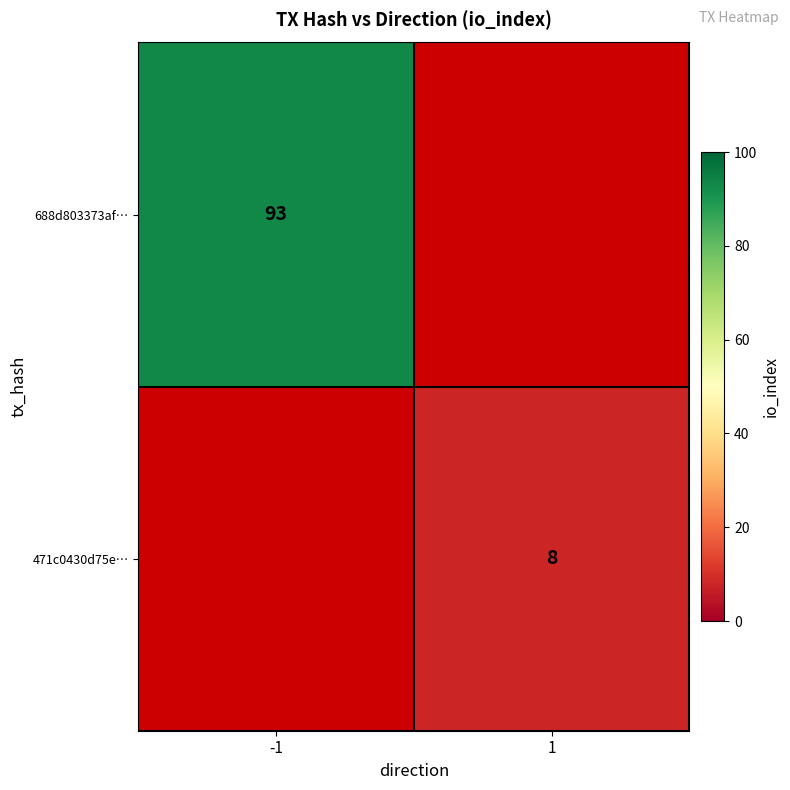

Which has a higher value, 1 or -1?

-1